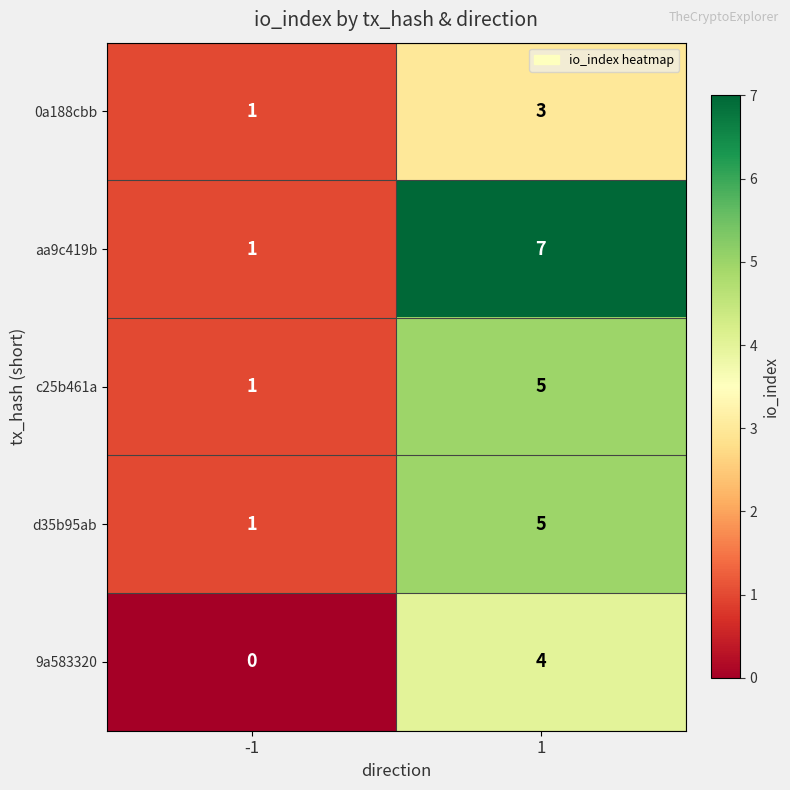

Is it true that 9a583320 equals 3 at -1?

False